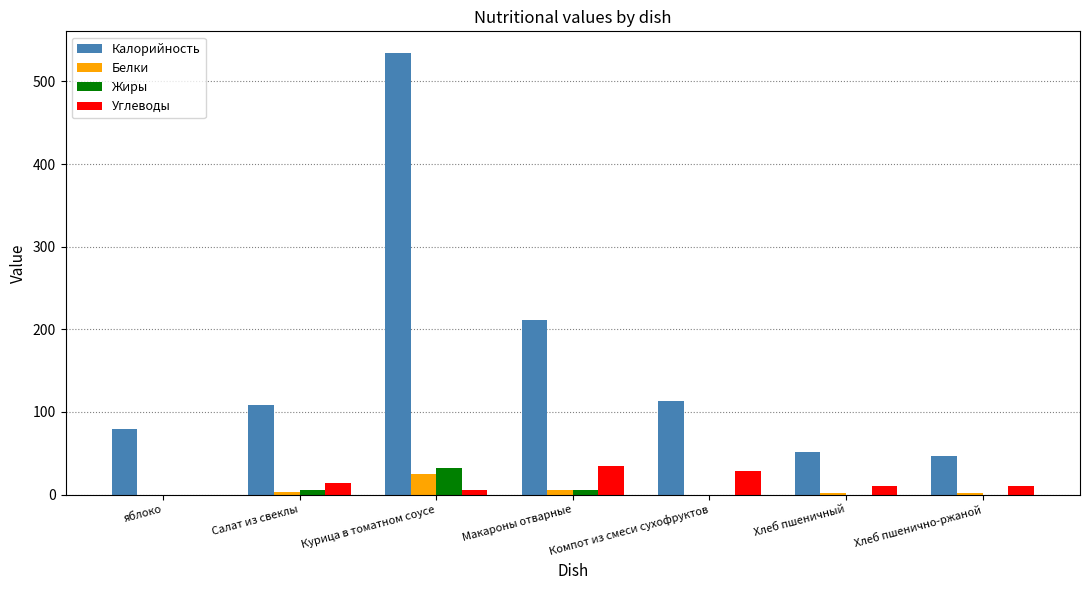

Which series has the largest total across all categories?

Калорийность